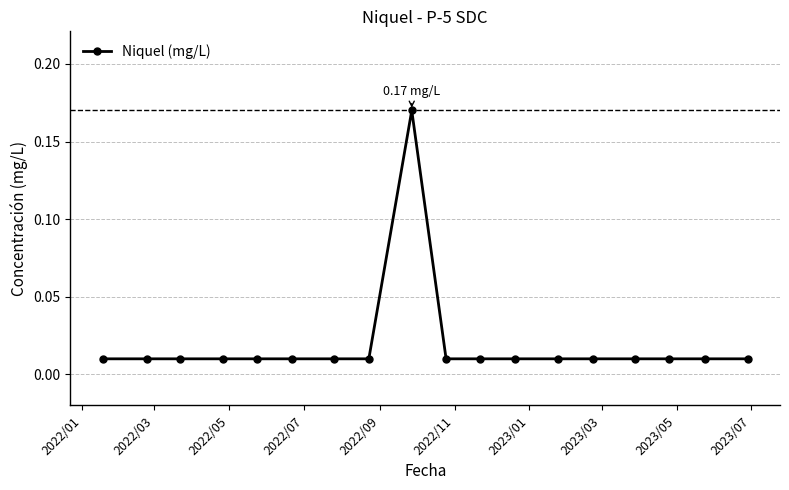

What is the sum of all values?

0.3